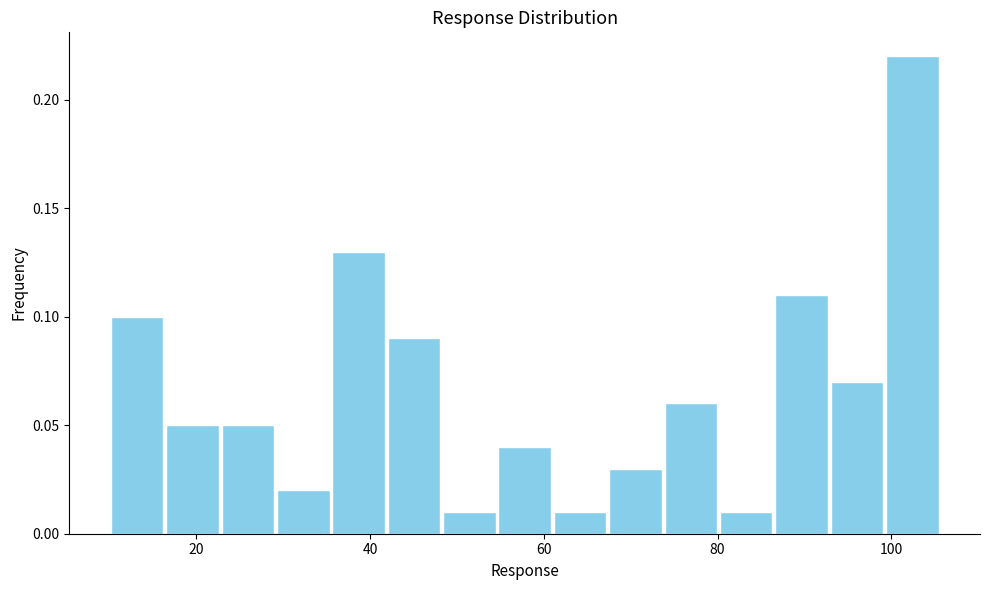

Read against the x-axis, roughly where is the centre of the tallest bar?

102